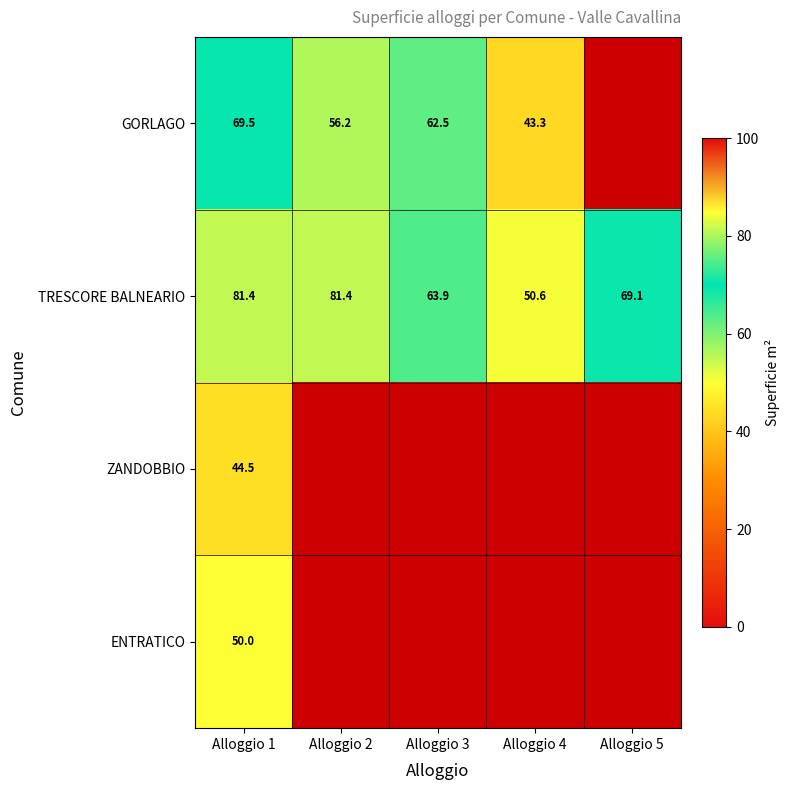

How many data points does each series have?

5